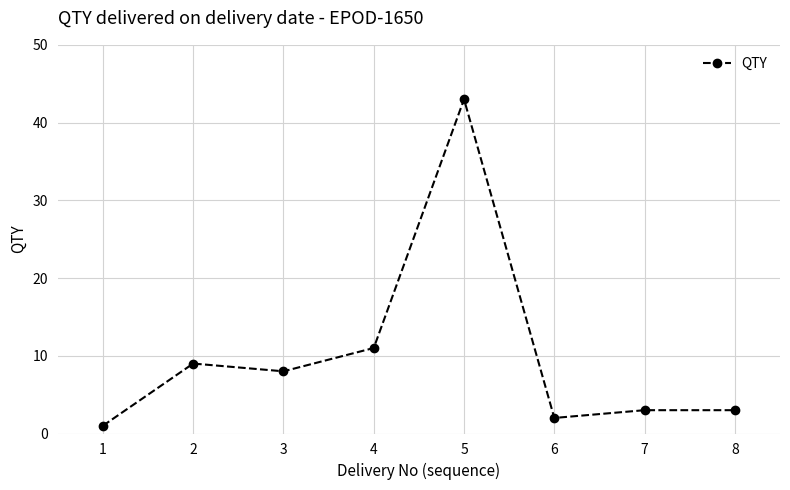

True or false: the data shows 3 at 7.

True